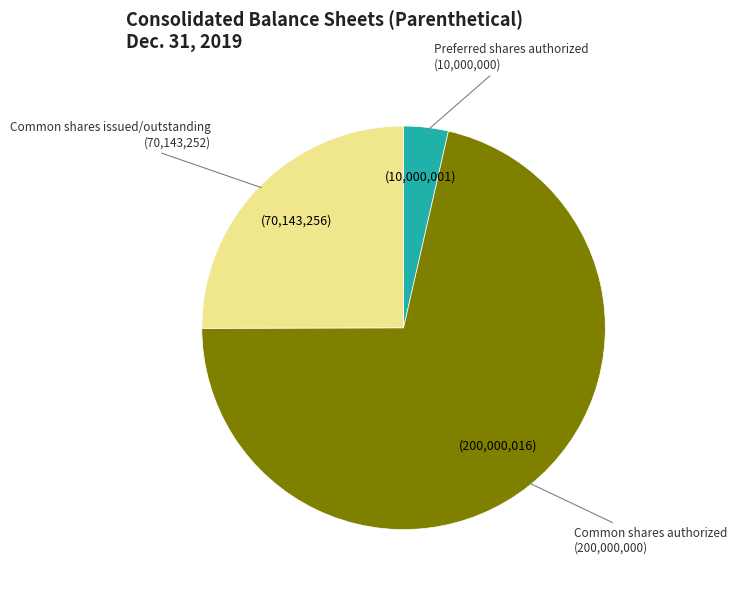

Does Common shares authorized account for over 50% of the chart?

Yes